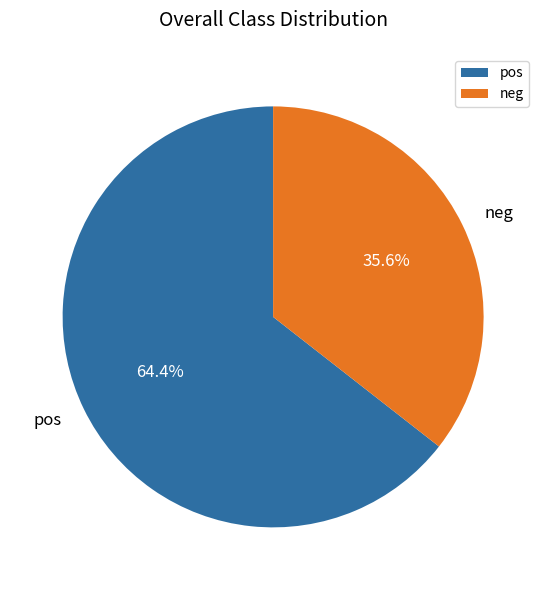

Does any single category account for the majority?

Yes